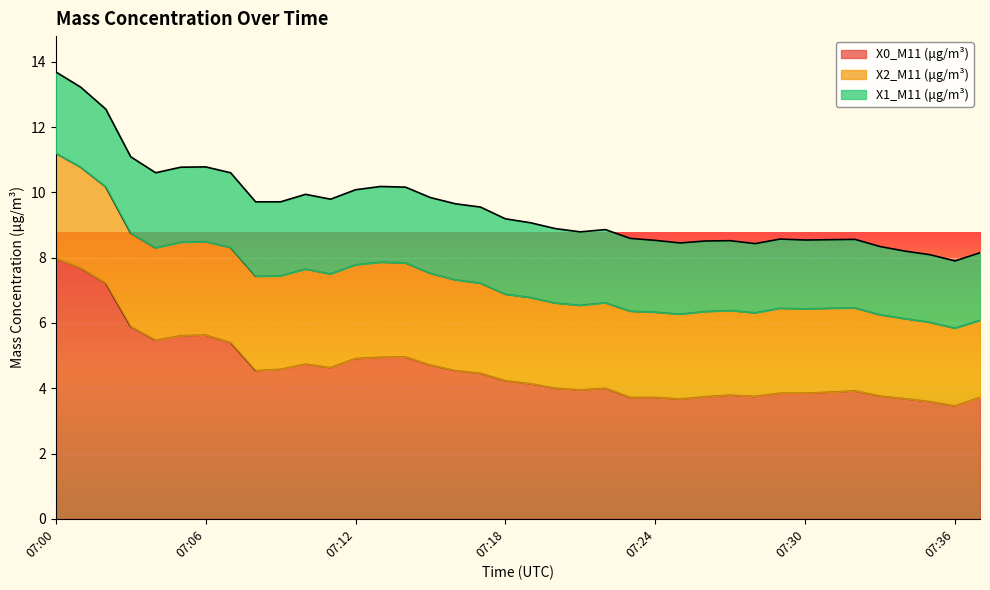

Rank the categories by X1_M11 (μg/m³) value from lowest to highest.

07:36, 07:34, 07:35, 07:37, 07:33, 07:31, 07:32, 07:30, 07:28, 07:29, 07:27, 07:26, 07:25, 07:24, 07:23, 07:22, 07:21, 07:09, 07:08, 07:20, 07:06, 07:07, 07:10, 07:11, 07:19, 07:04, 07:05, 07:12, 07:18, 07:13, 07:14, 07:15, 07:16, 07:17, 07:03, 07:02, 07:01, 07:00